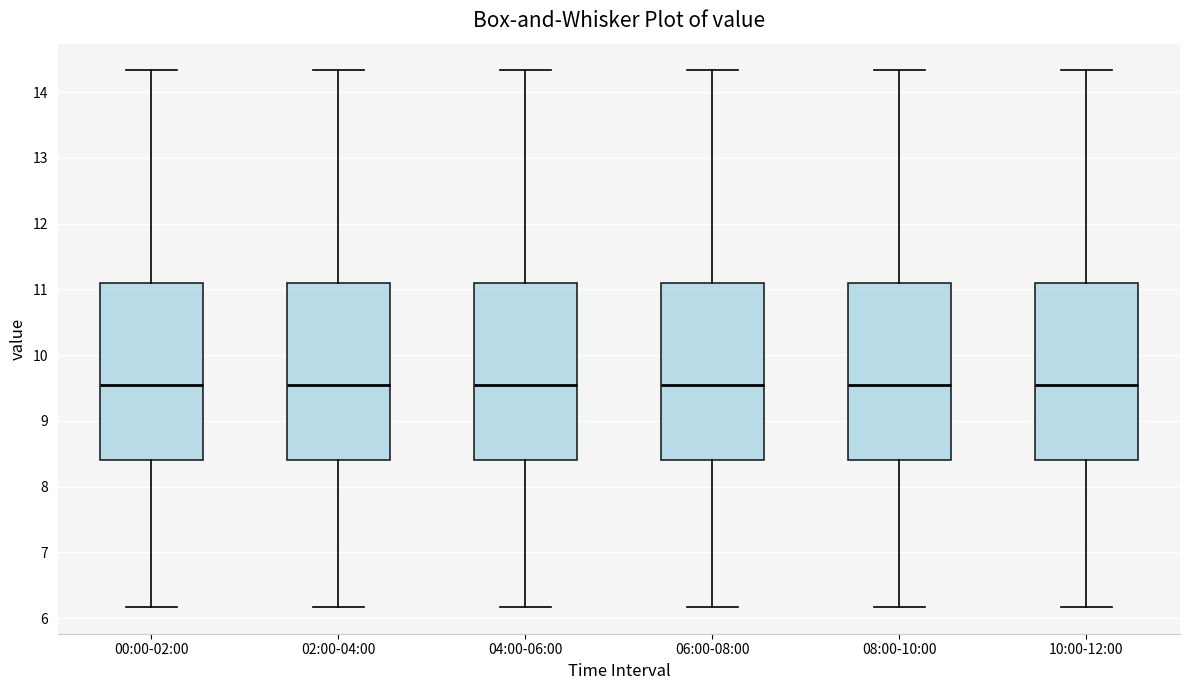

Reading left to right, transcribe this box plot: for each box, give where its median line is, the range the box spans, and where its two whiskers end, as read against the y-axis. The values are not printed on the chart, so give them approximately, as read against the axis.

00:00-02:00: median 9.6, box 8.4 to 11.1, whiskers 6.2 to 14.3
02:00-04:00: median 9.6, box 8.4 to 11.1, whiskers 6.2 to 14.3
04:00-06:00: median 9.6, box 8.4 to 11.1, whiskers 6.2 to 14.3
06:00-08:00: median 9.6, box 8.4 to 11.1, whiskers 6.2 to 14.3
08:00-10:00: median 9.6, box 8.4 to 11.1, whiskers 6.2 to 14.3
10:00-12:00: median 9.6, box 8.4 to 11.1, whiskers 6.2 to 14.3